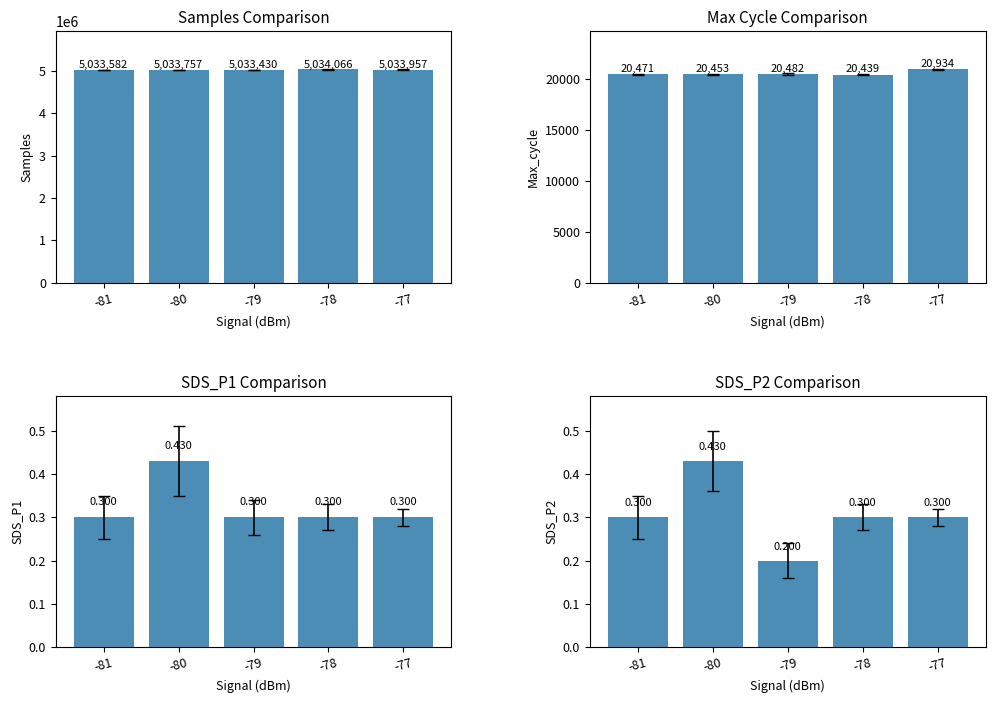

What is the maximum value for Max_cycle?

20934.0